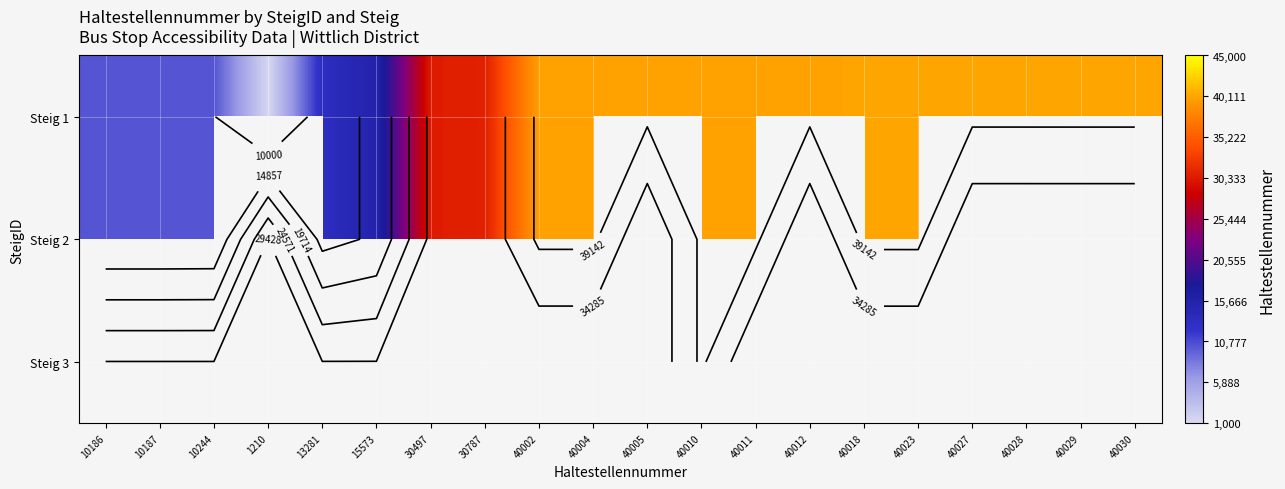

At how many categories does at least one series exceed 34462?

12